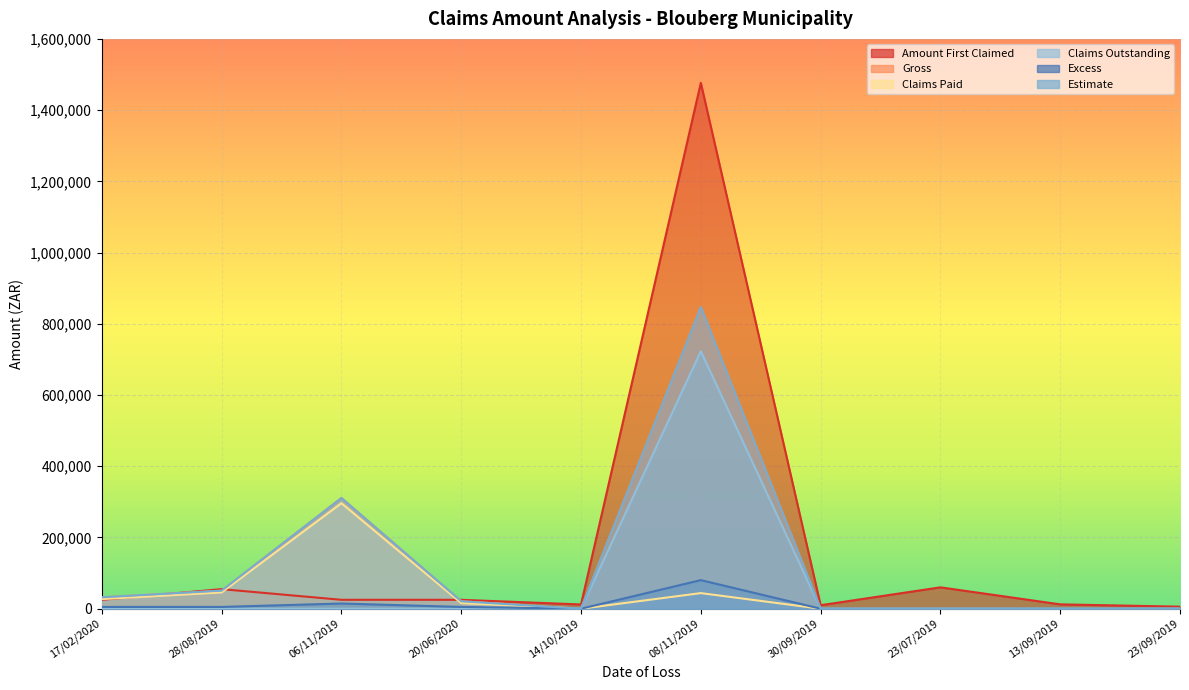

What is the sum of the Excess values at 08/11/2019 and 17/02/2020?

85259.1